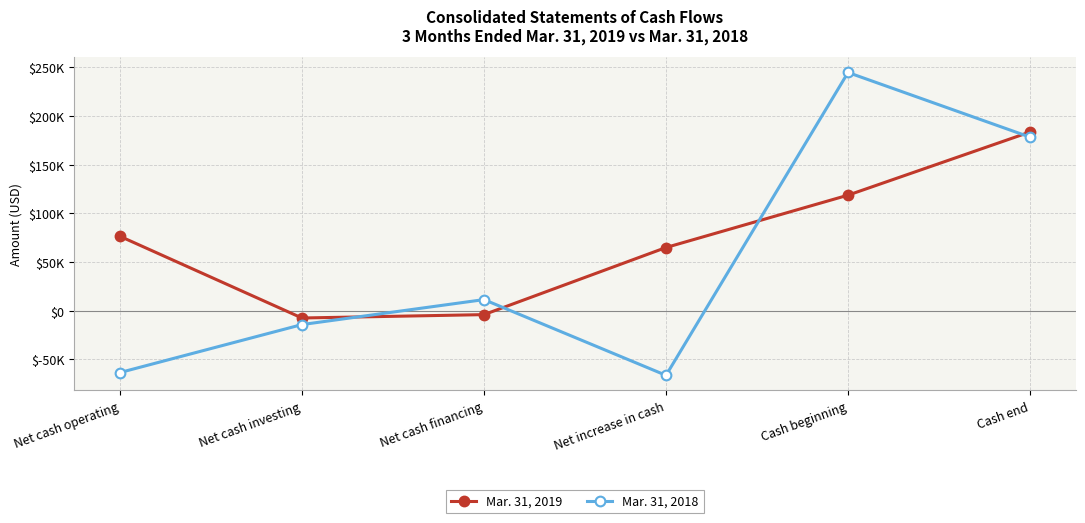

Which series has the largest range (max minus min)?

Mar. 31, 2018